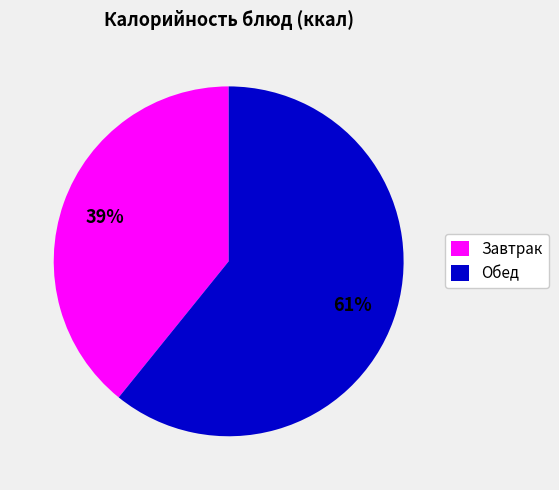

To the nearest percent, what percentage of the pie is Обед?

61%